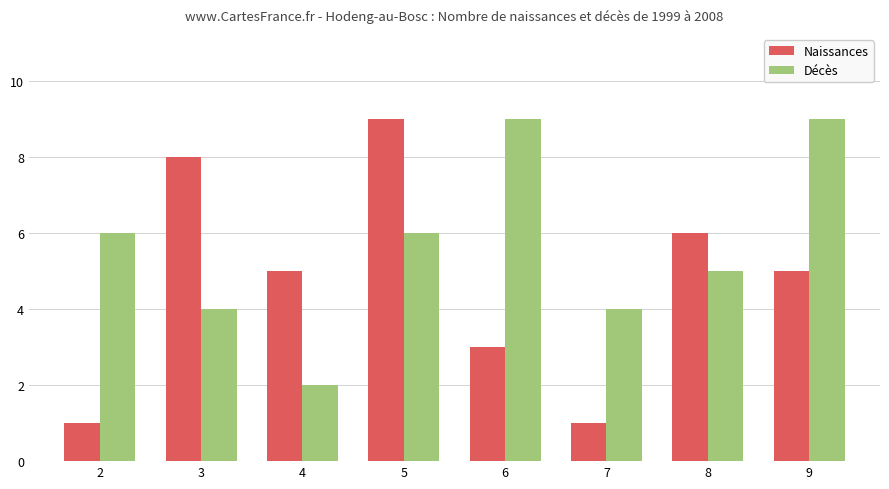

What is the total value across all series at 7?

5